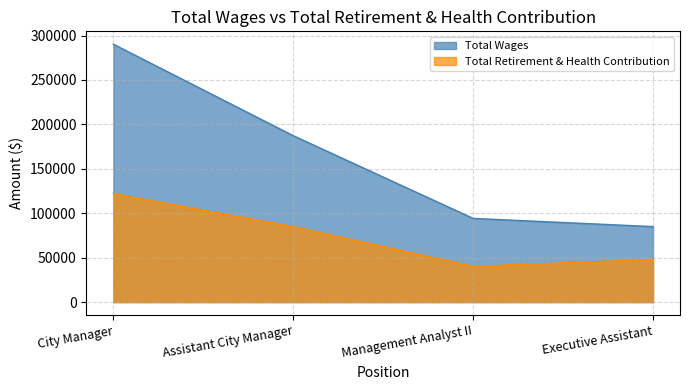

What is the difference between the maximum and second lowest values in the Total Retirement & Health Contribution series?

74107